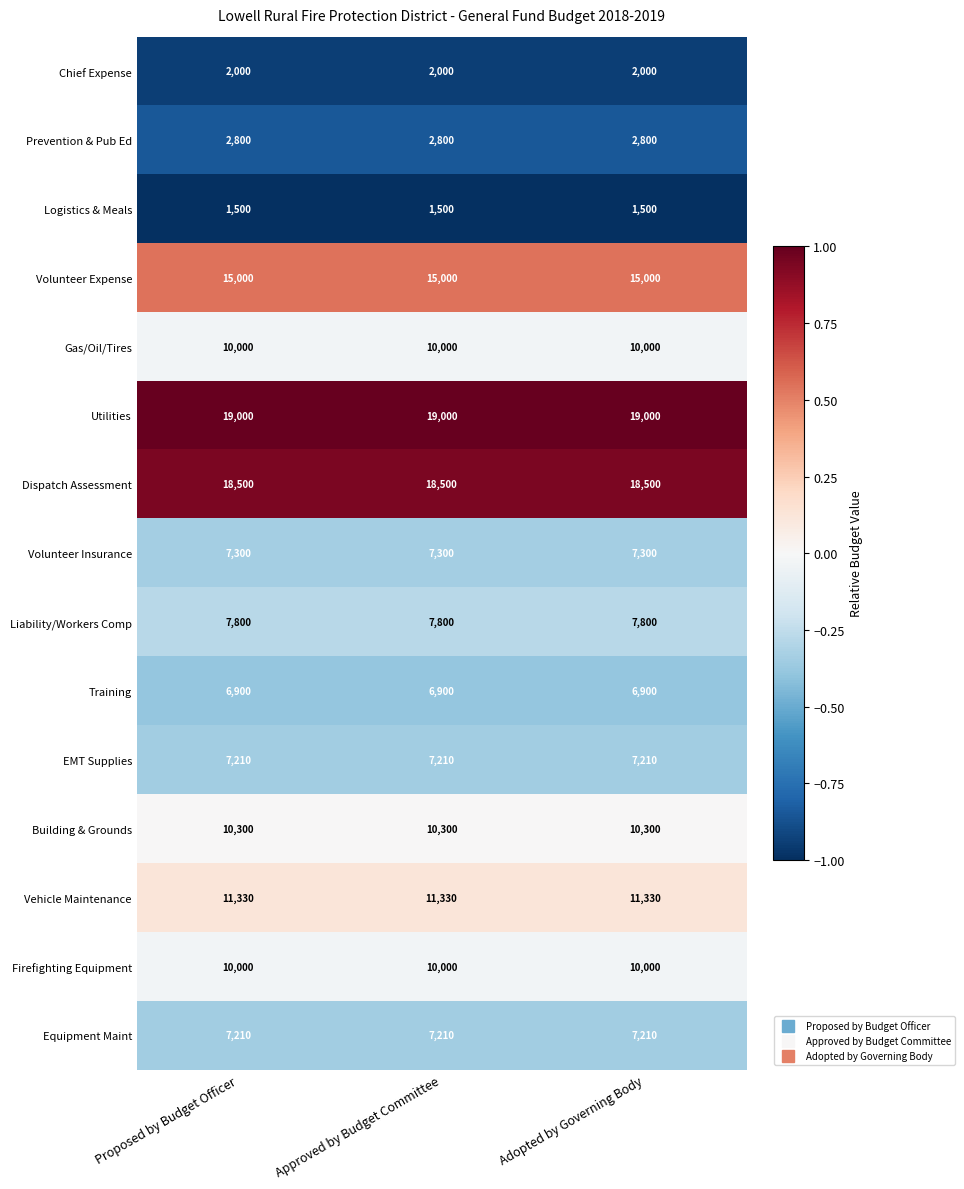

Which series has the largest total across all categories?

Utilities